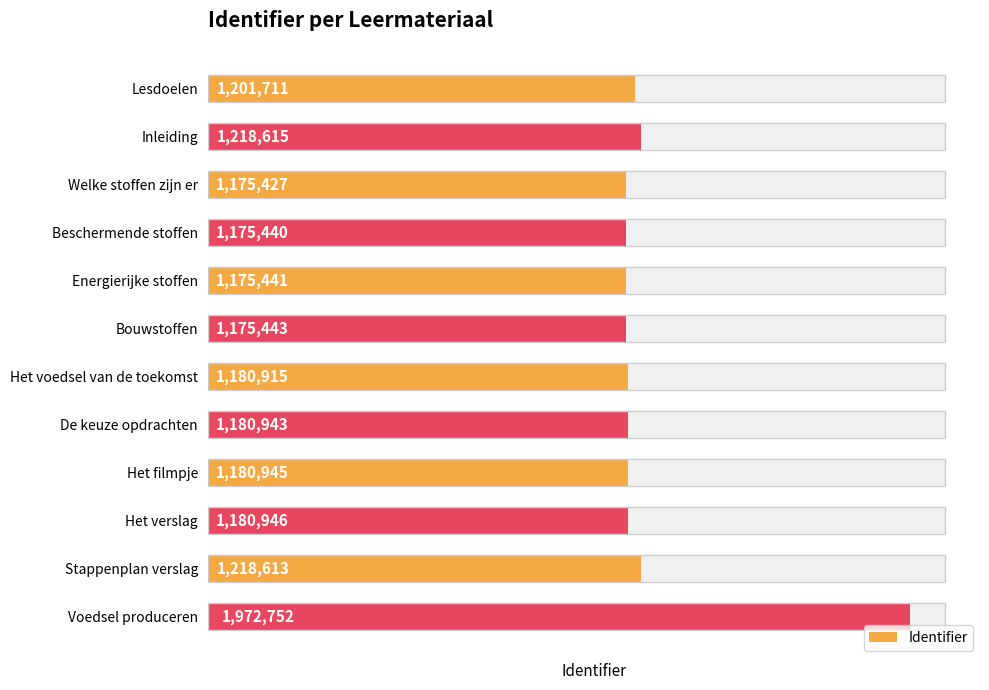

What is the ratio of the value at Inleiding to the value at Beschermende stoffen?

1.0